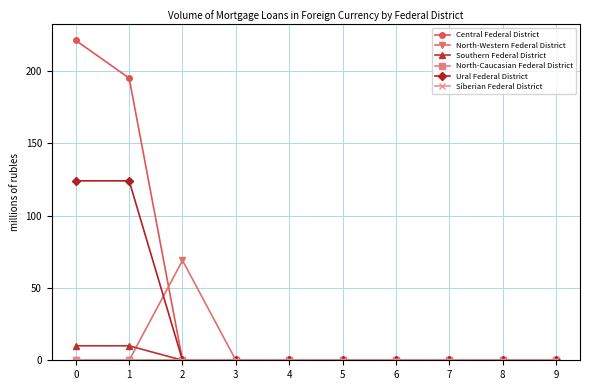

True or false: Central Federal District has more than 0 interior local peaks.

False